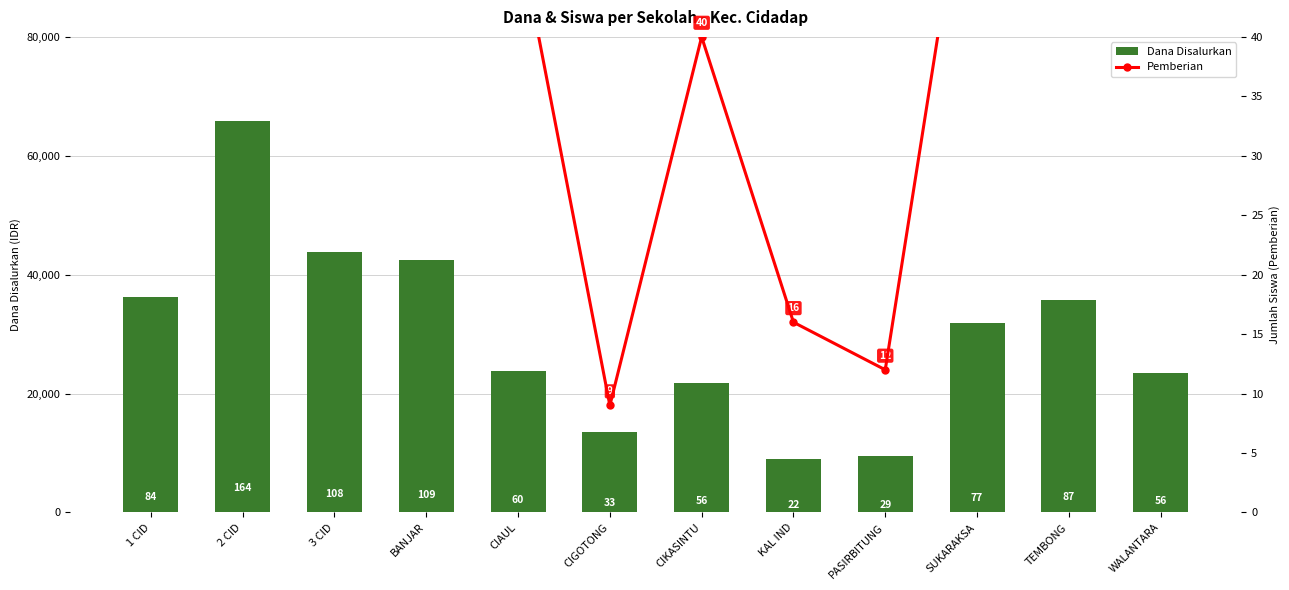

What is the difference between the highest and lowest values at TEMBONG?

35774919